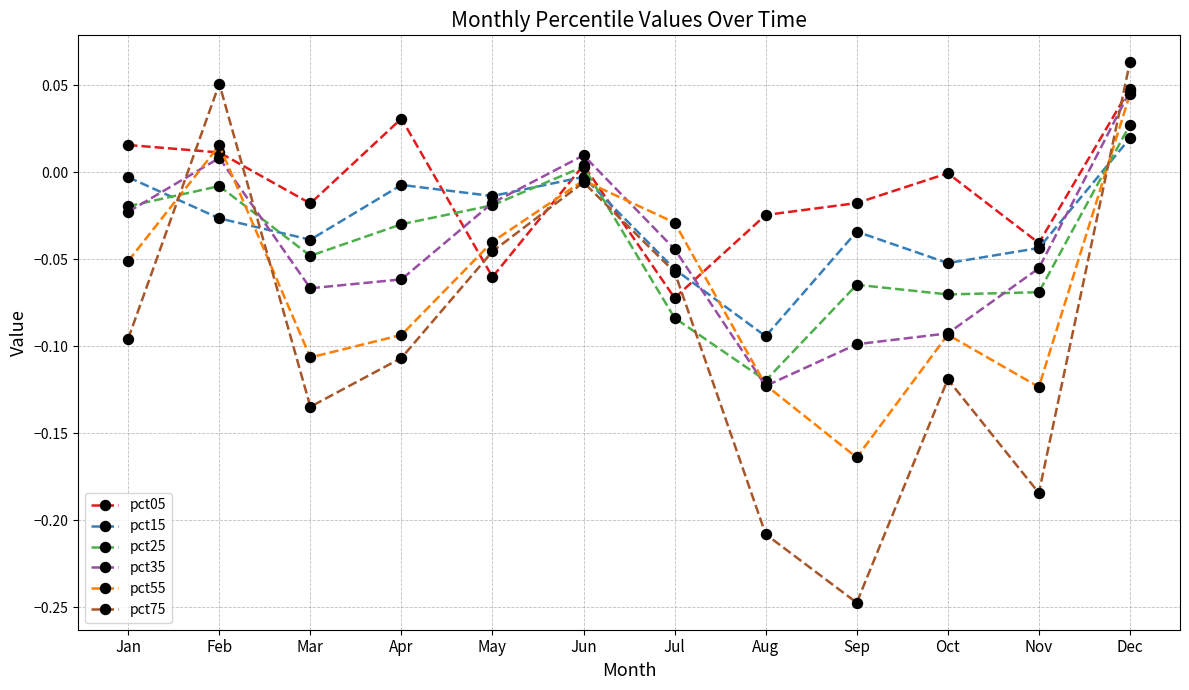

Between which two adjacent categories do pct25 and pct15 first intersect?

Jan and Feb